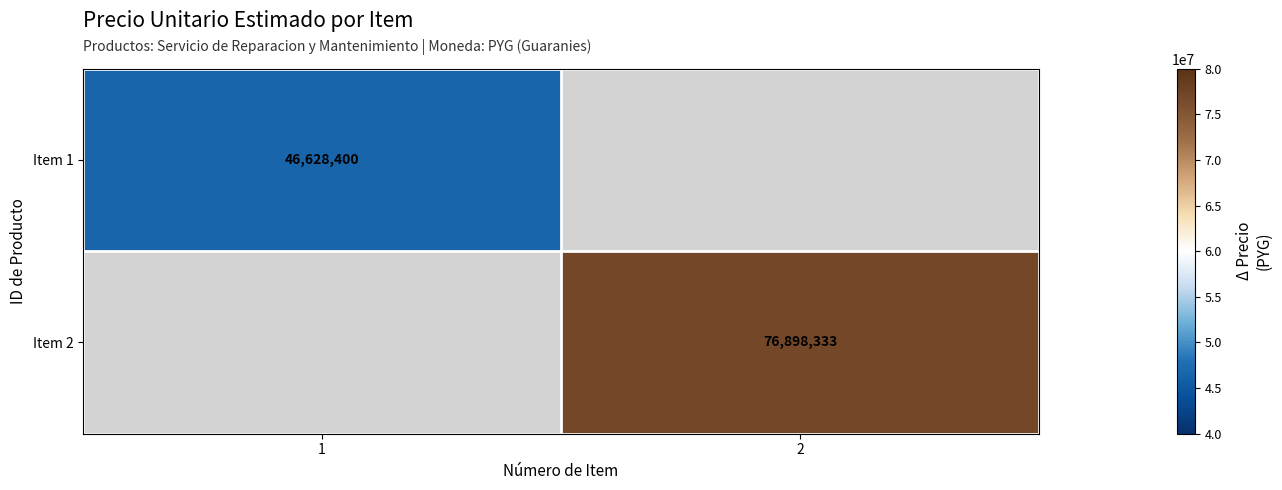

True or false: Item 2 has a value of 132202520 at 2.

False